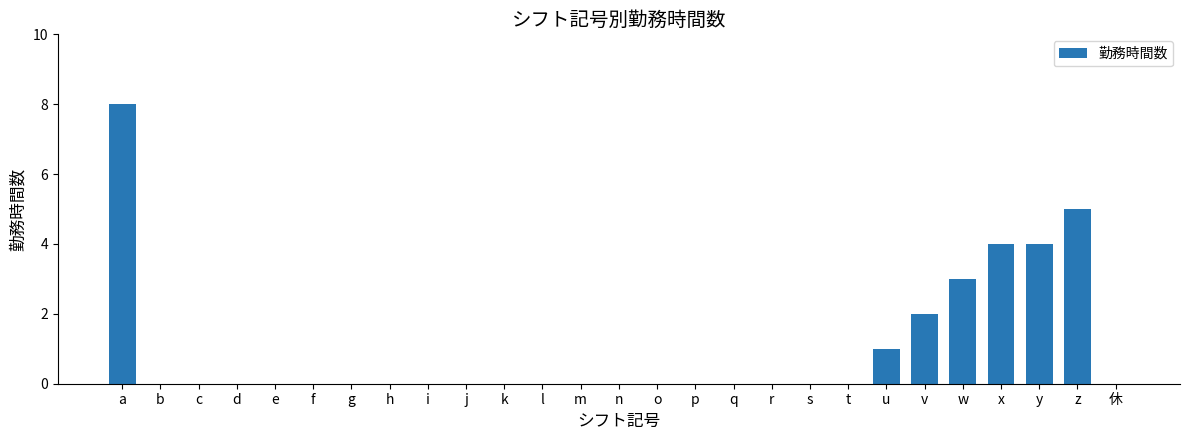

Reading left to right, what are all the values shown in this chart?

a=8	b=0	c=0	d=0	e=0	f=0	g=0	h=0	i=0	j=0	k=0	l=0	m=0	n=0	o=0	p=0	q=0	r=0	s=0	t=0	u=1	v=2	w=3	x=4	y=4	z=5	休=0